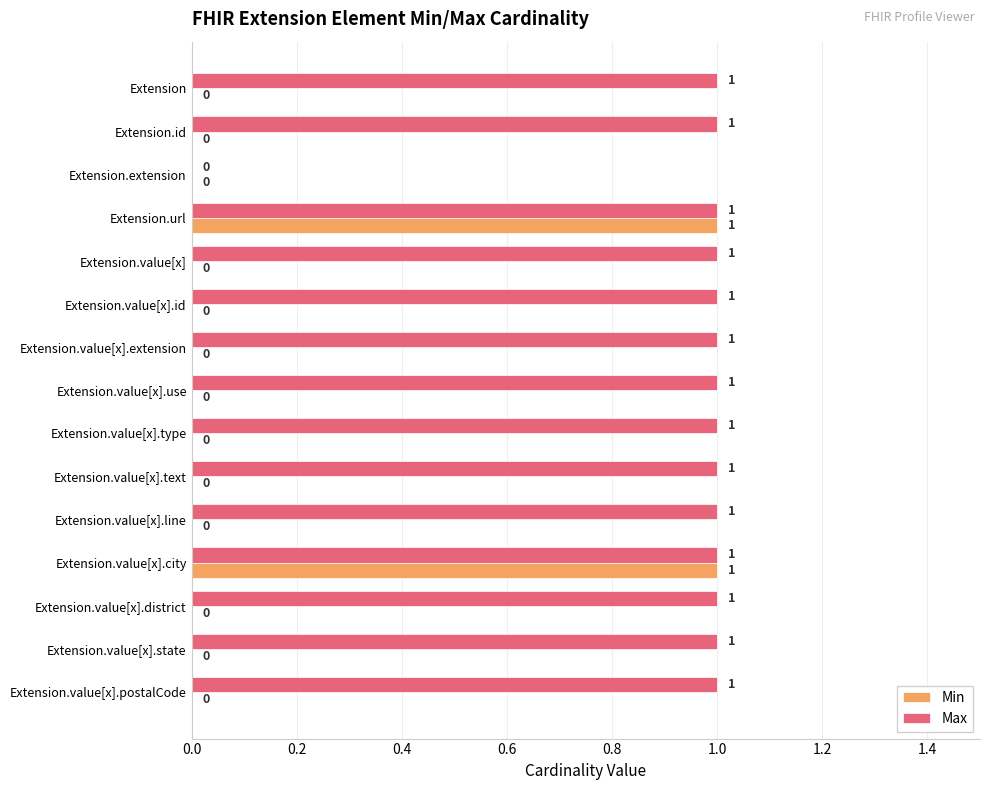

How many Min values are between 0 and 1?

15